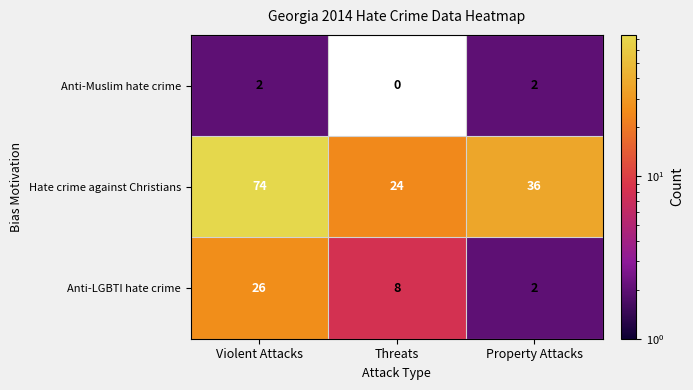

Is it true that Hate crime against Christians equals 36 at Property Attacks?

True